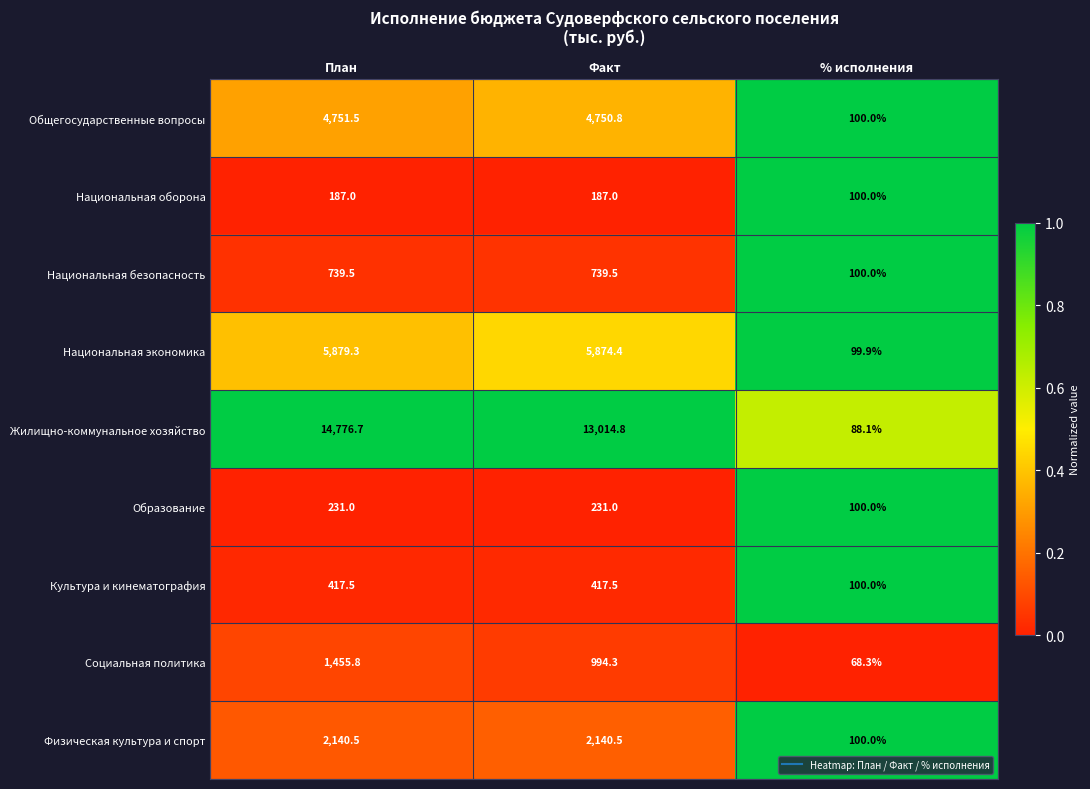

At which label is Жилищно-коммунальное хозяйство closest to 7432?

Факт